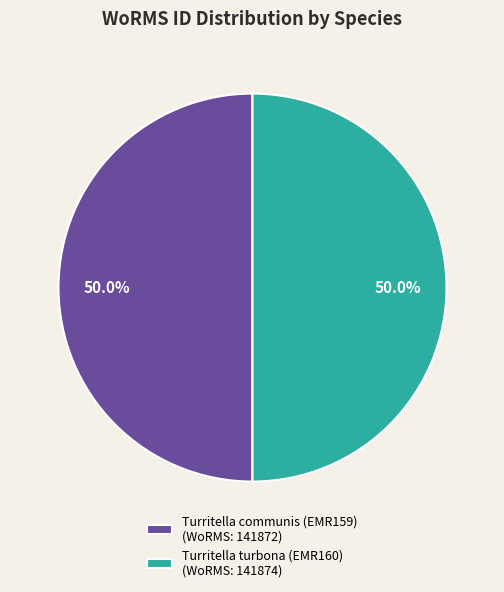

Combined, do Turritella communis (EMR159) (WoRMS: 141872) and Turritella turbona (EMR160) (WoRMS: 141874) account for over 50%?

Yes